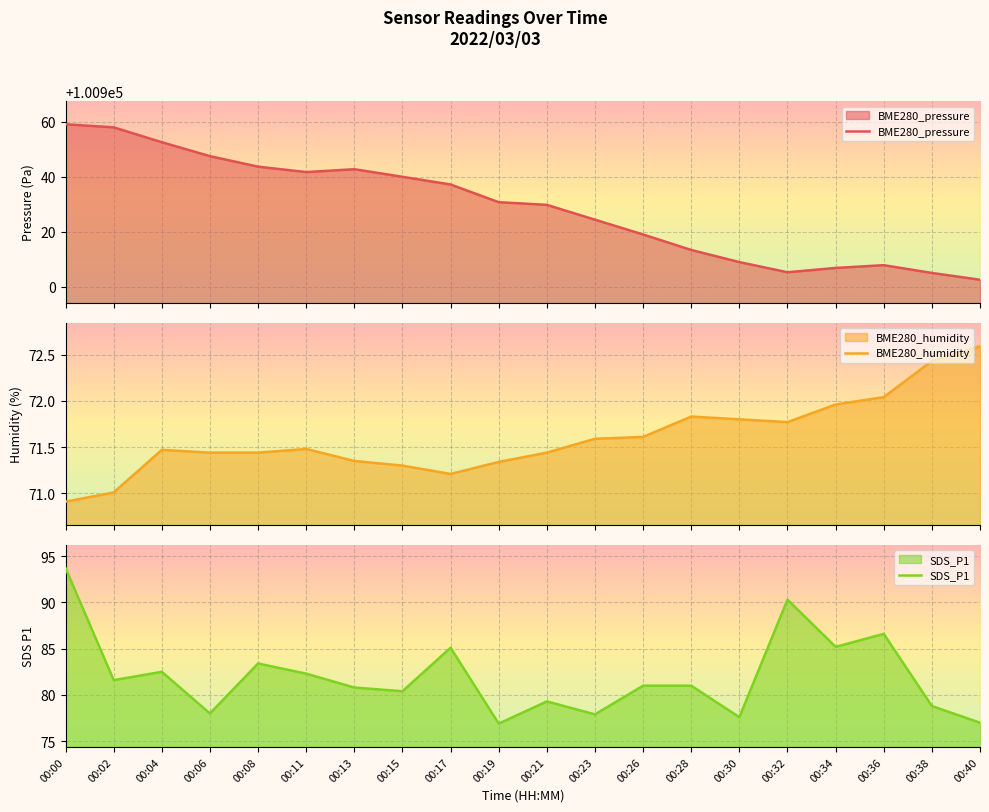

The SDS_P1 series shows 82.5 at 00:04. True or false?

True